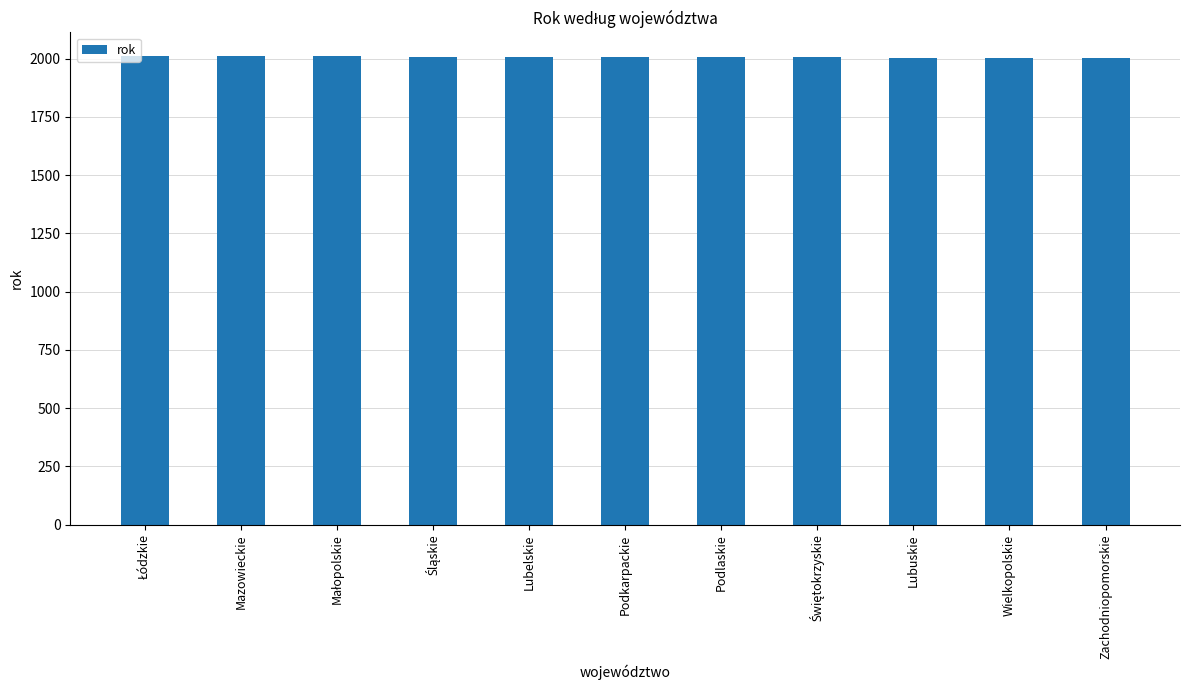

What is the label of the 5th bar from the left?

Lubelskie